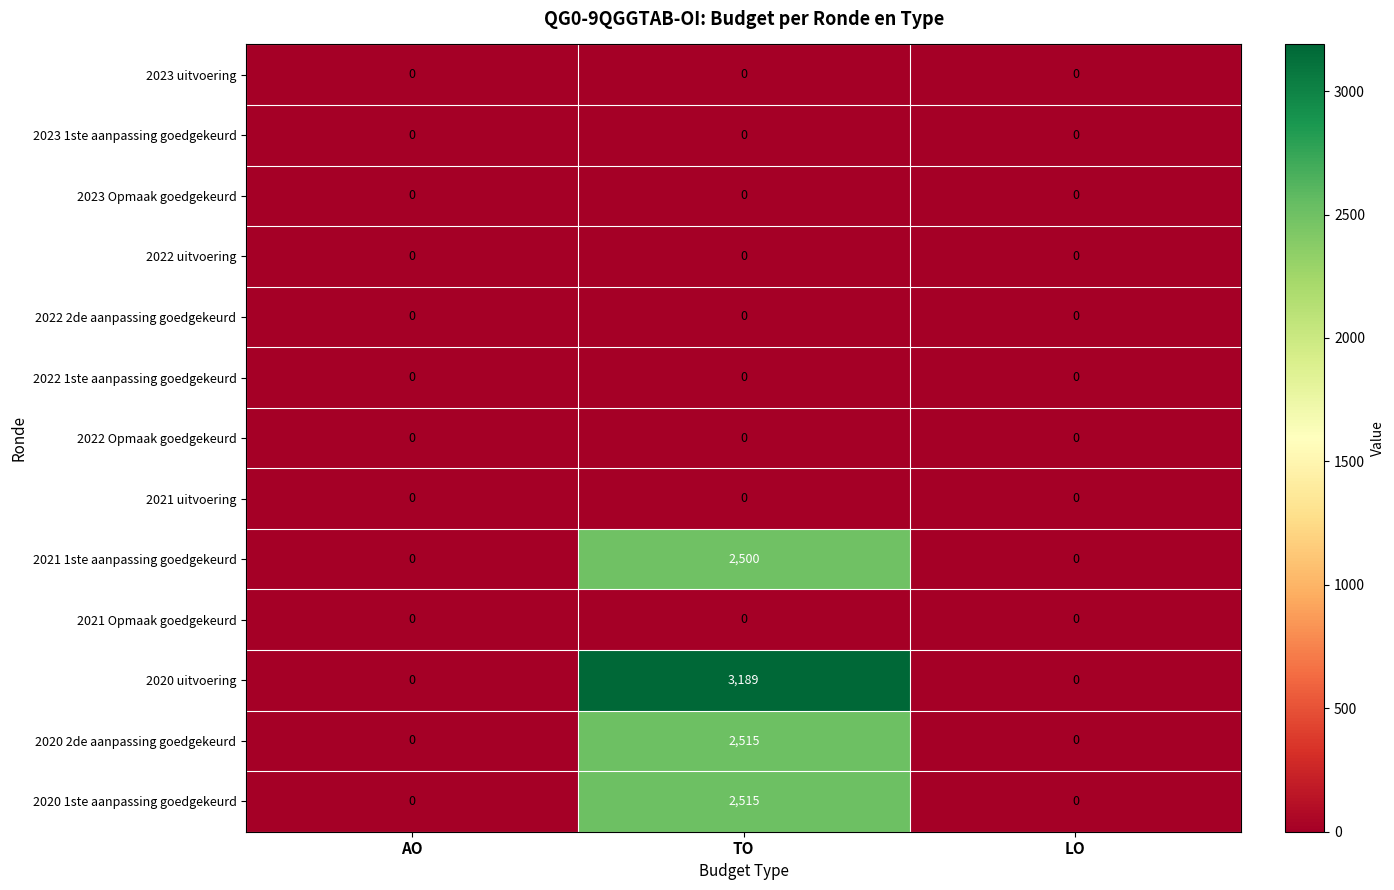

Is it true that 2022 uitvoering equals 0 at AO?

True